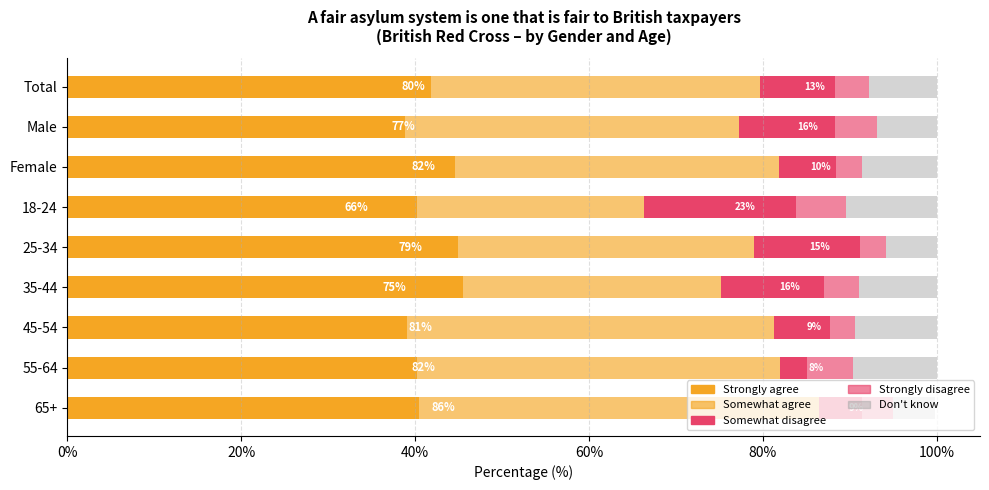

Count the number of categories in the chart.

9